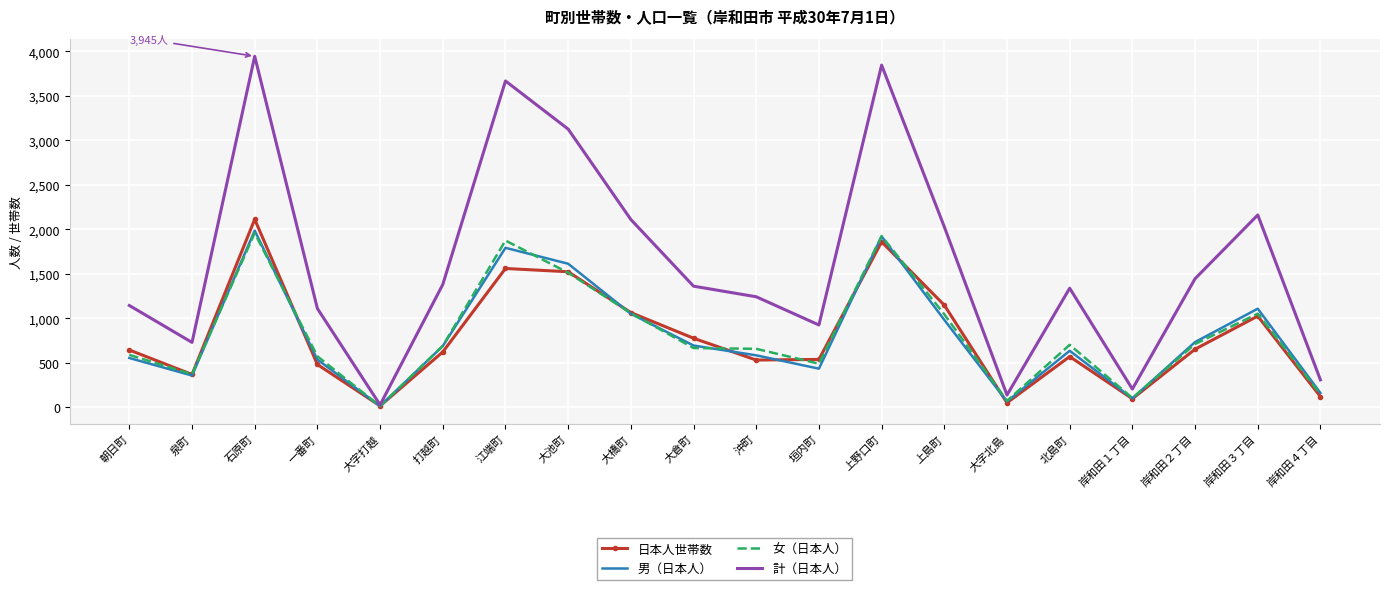

Where does the 男（日本人） series first go above 689?

石原町